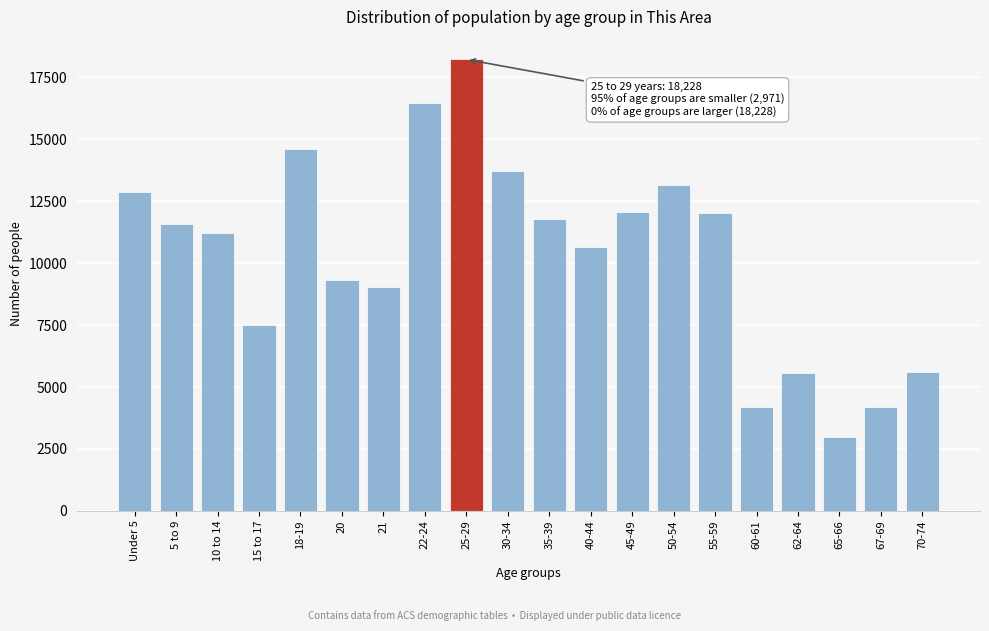

What is the sum of all values?

206898